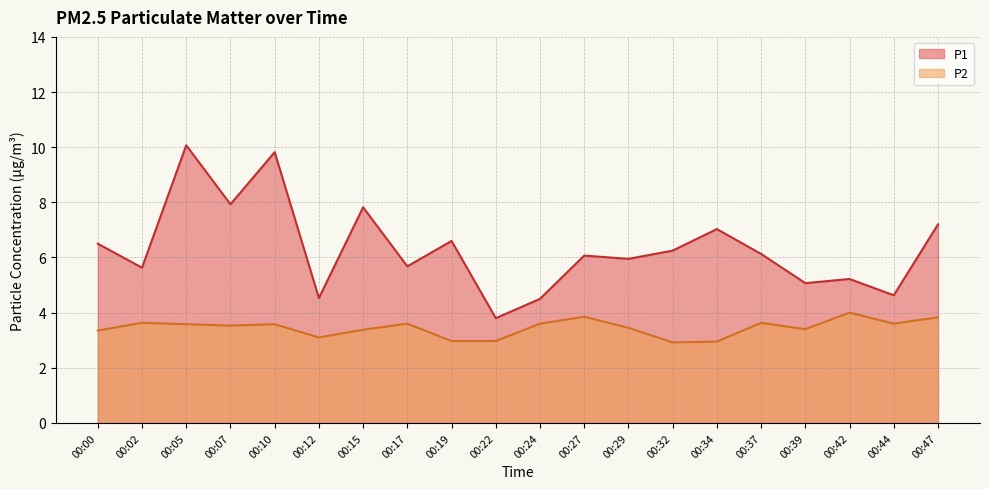

True or false: P2 and P1 intersect in this chart.

False